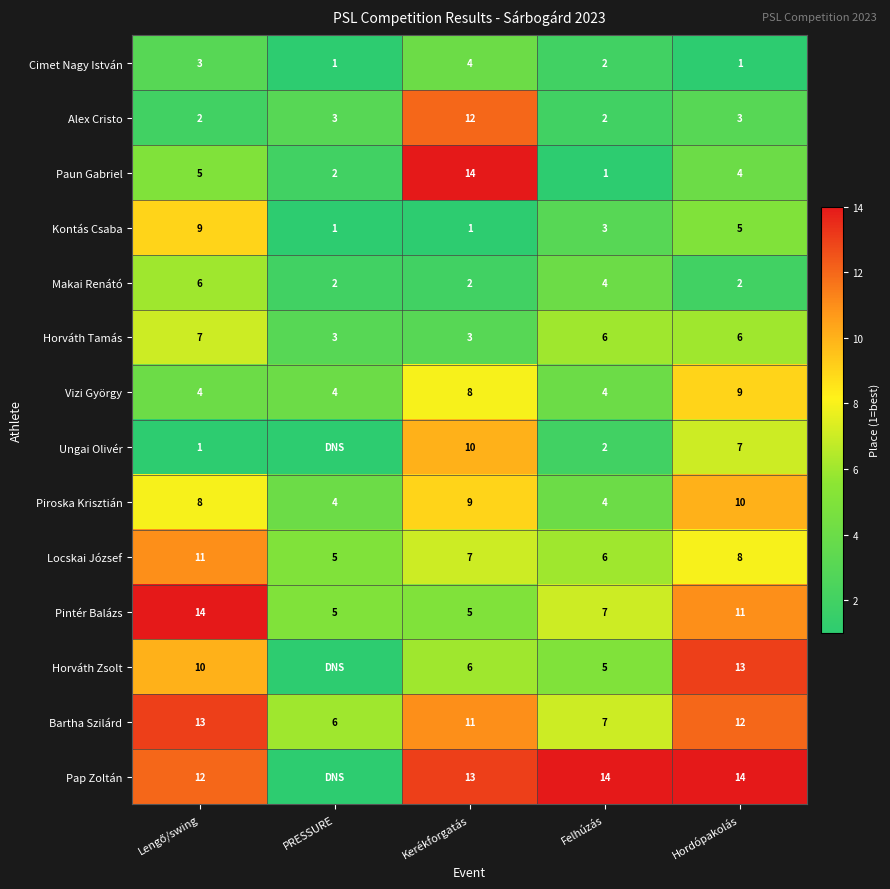

True or false: Paun Gabriel has a value of 14 at Kerékforgatás.

True